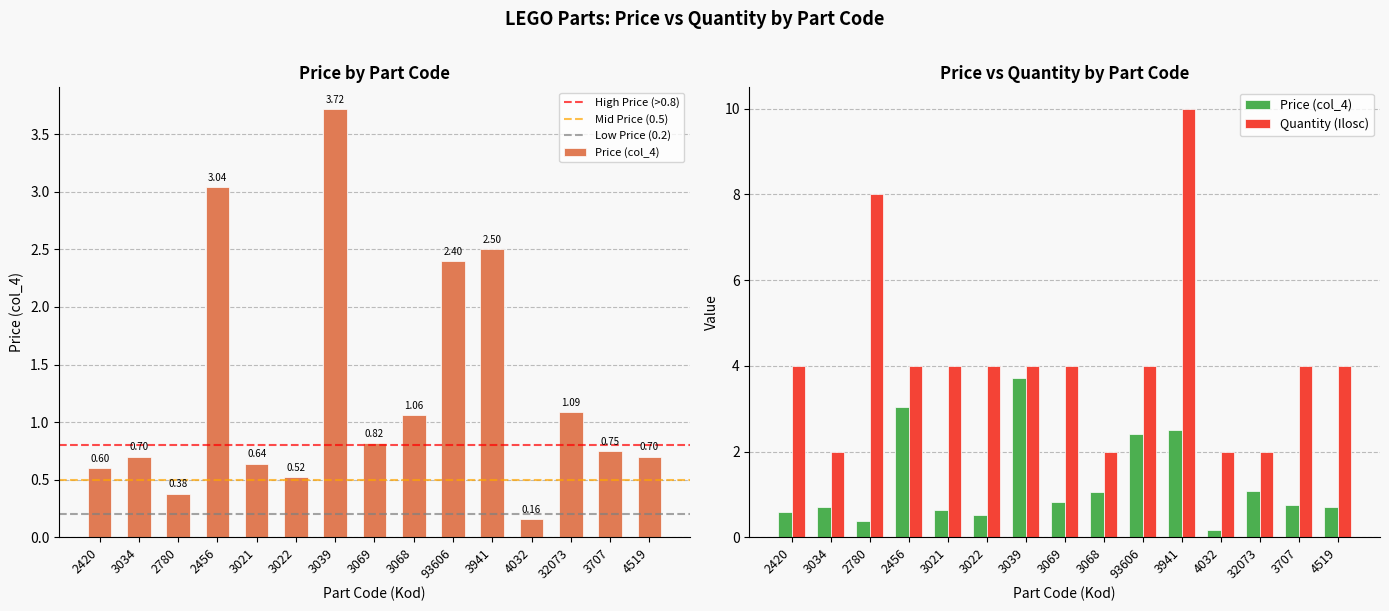

How many bars are there in each group?

2